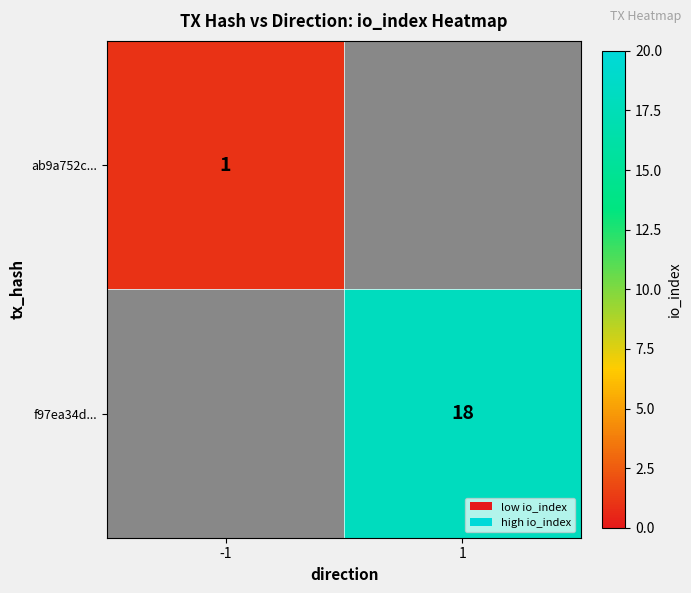

The ab9a752c... series shows 1 at -1. True or false?

True